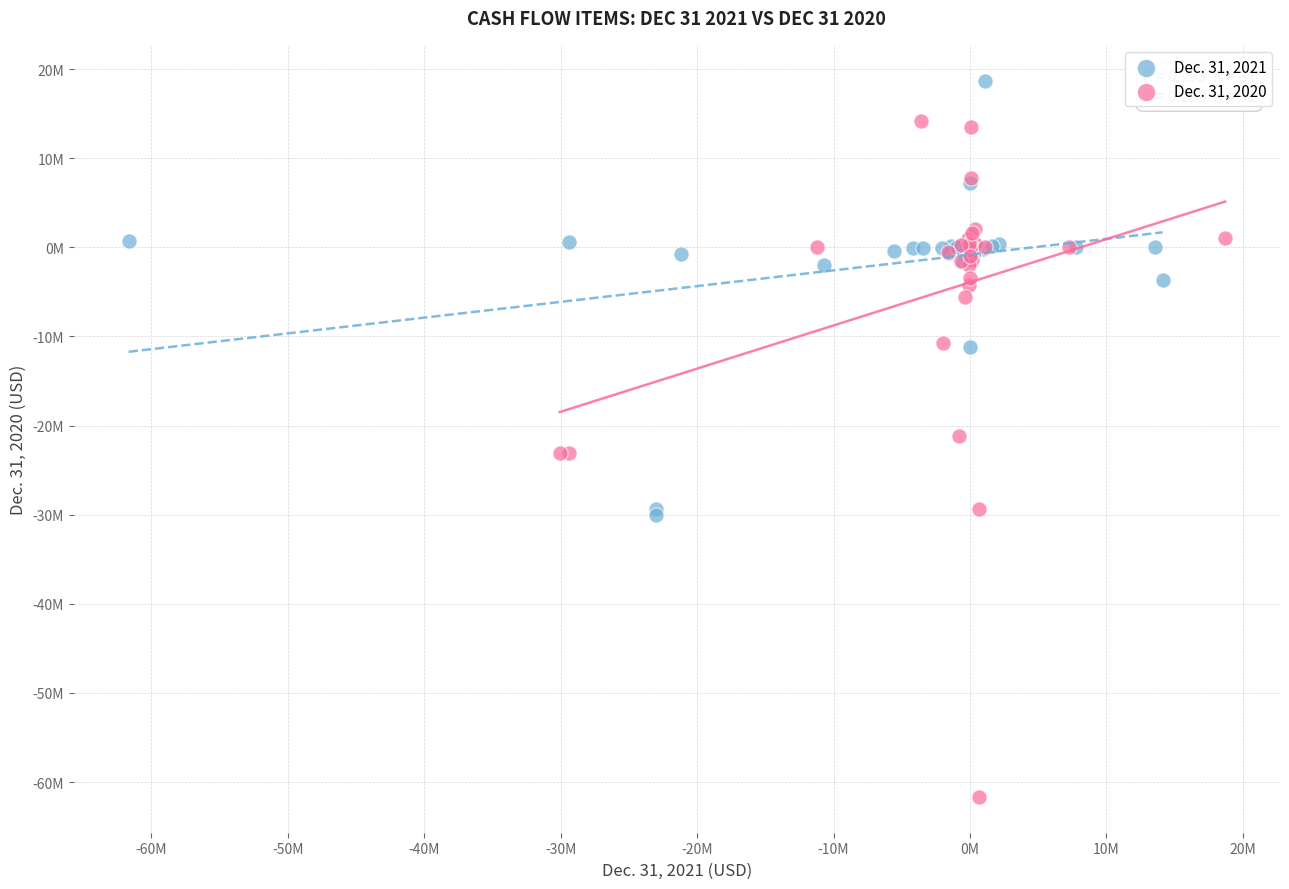

Which series contains the highest Y value?

Dec. 31, 2021